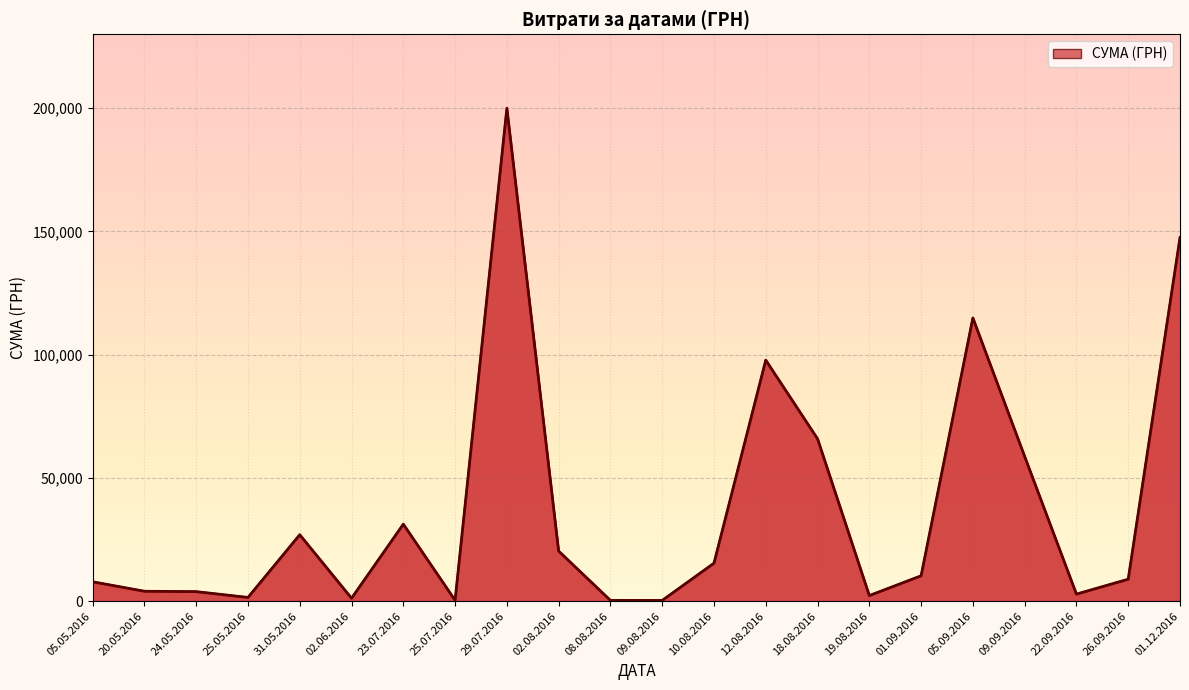

Approximately how many times larger is the value at 01.12.2016 compared to 02.08.2016?

7.3